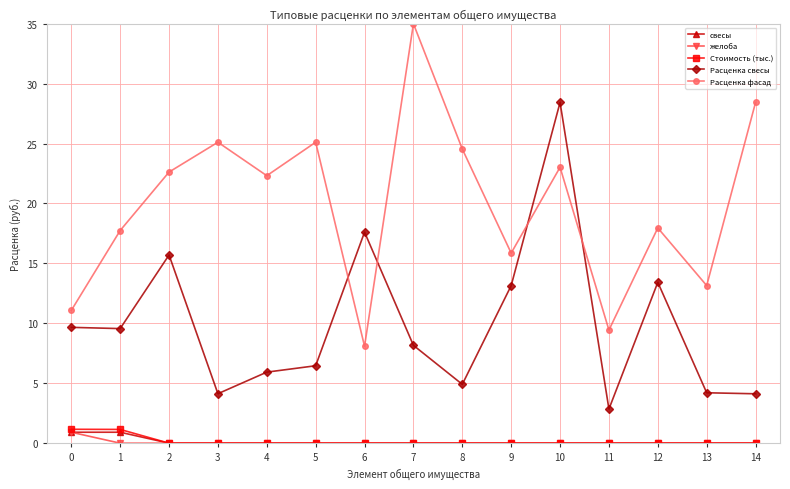

Count the number of categories in the chart.

15